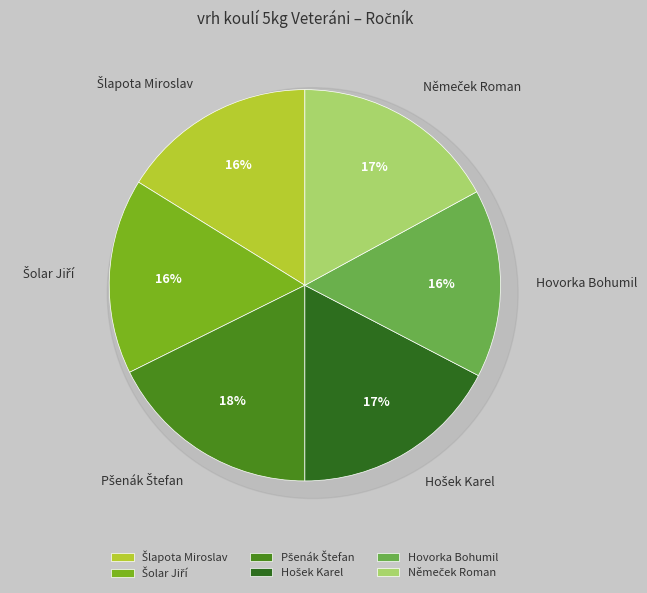

Is Němeček Roman the majority of the pie?

No